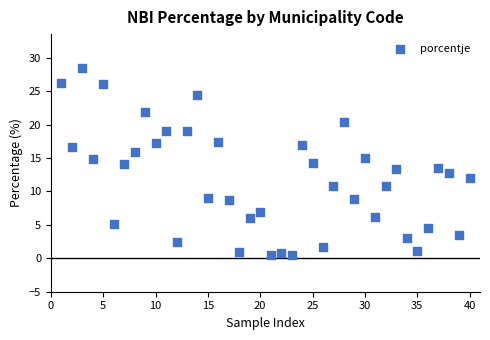

What is the range of X values (max minus min)?

39.0